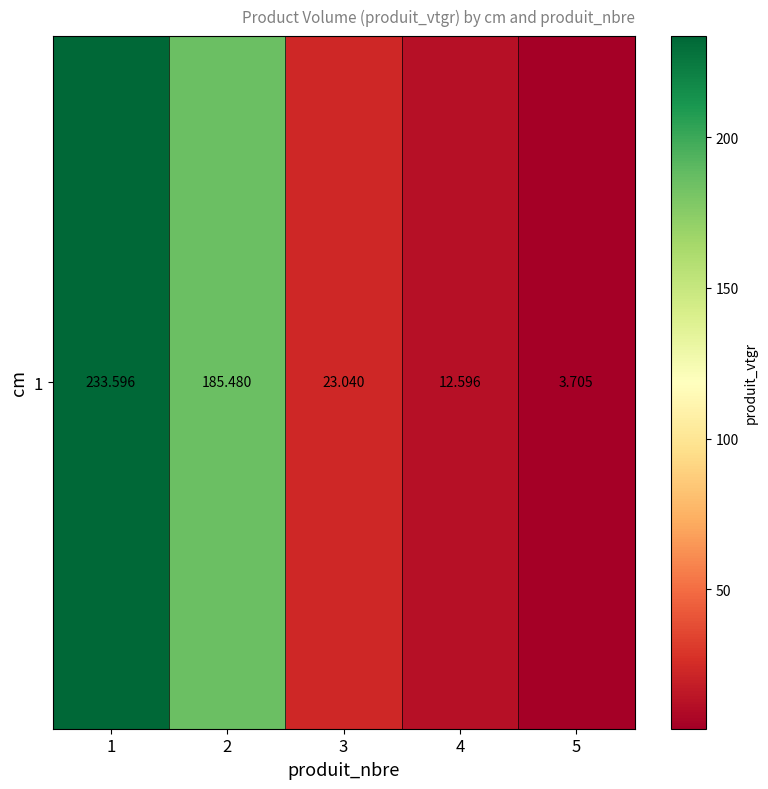

The value at 5 is 6.6. True or false?

False